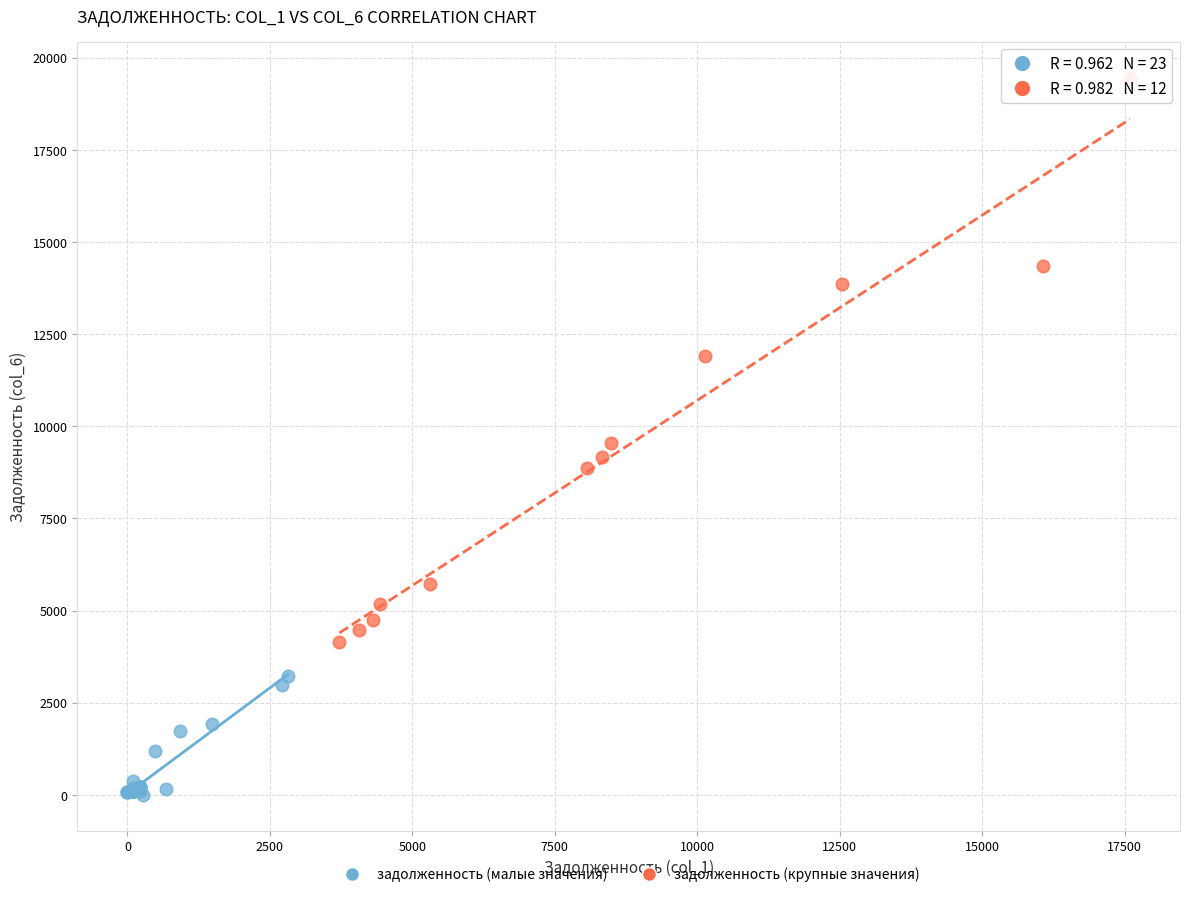

Which series reaches the minimum Y coordinate?

задолженность (малые значения)